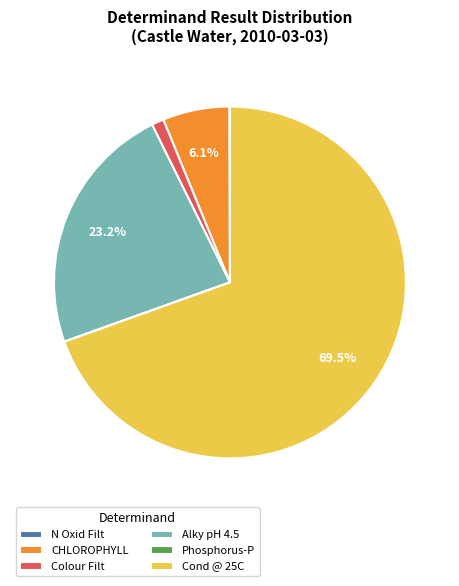

Which category has the biggest portion of the pie?

Cond @ 25C